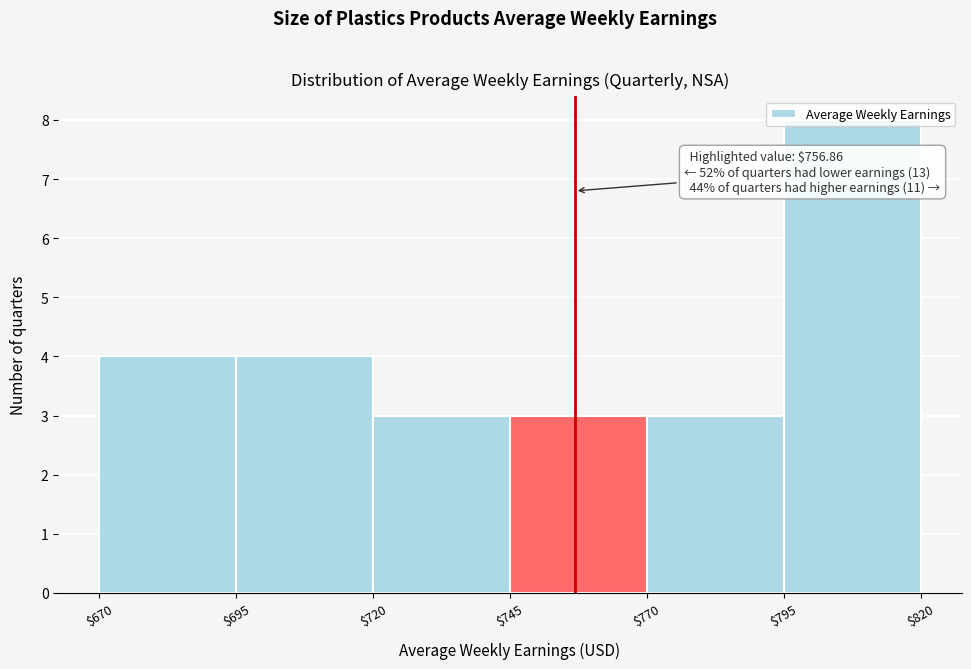

Which range on the x-axis has the tallest bar?

$795 to $820